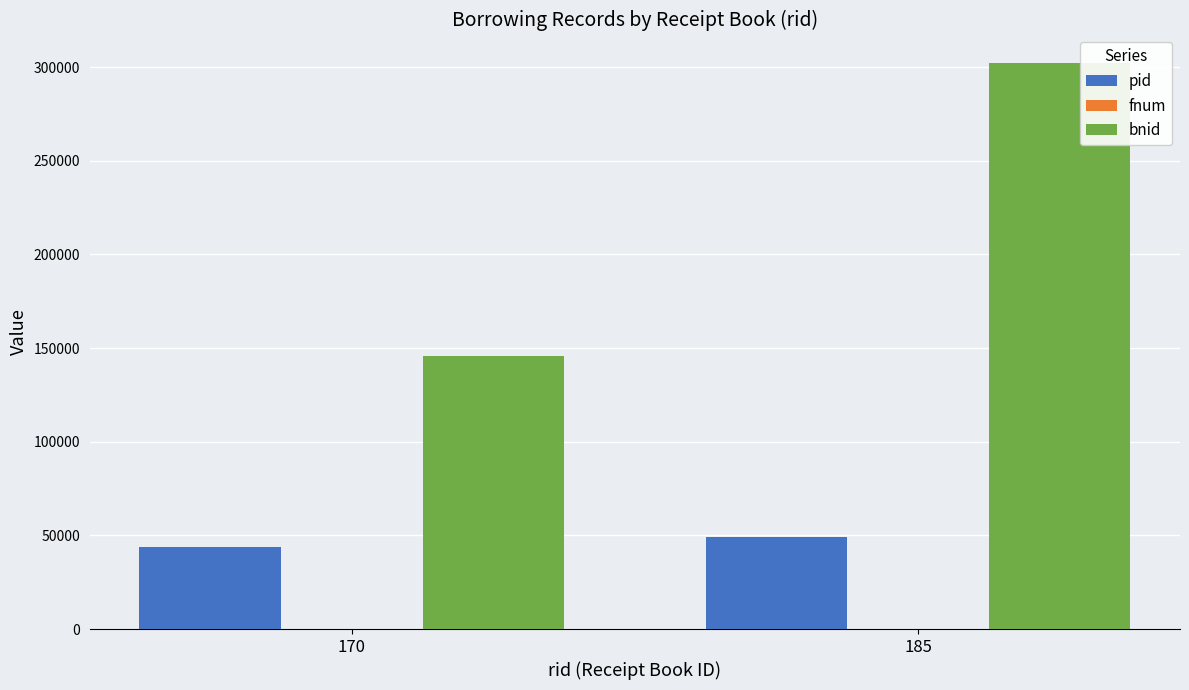

Which series changed the most between 170 and 185?

bnid